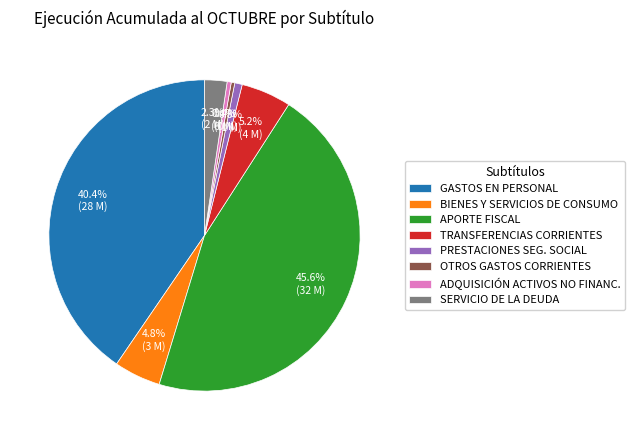

How many slices are in this pie chart?

8